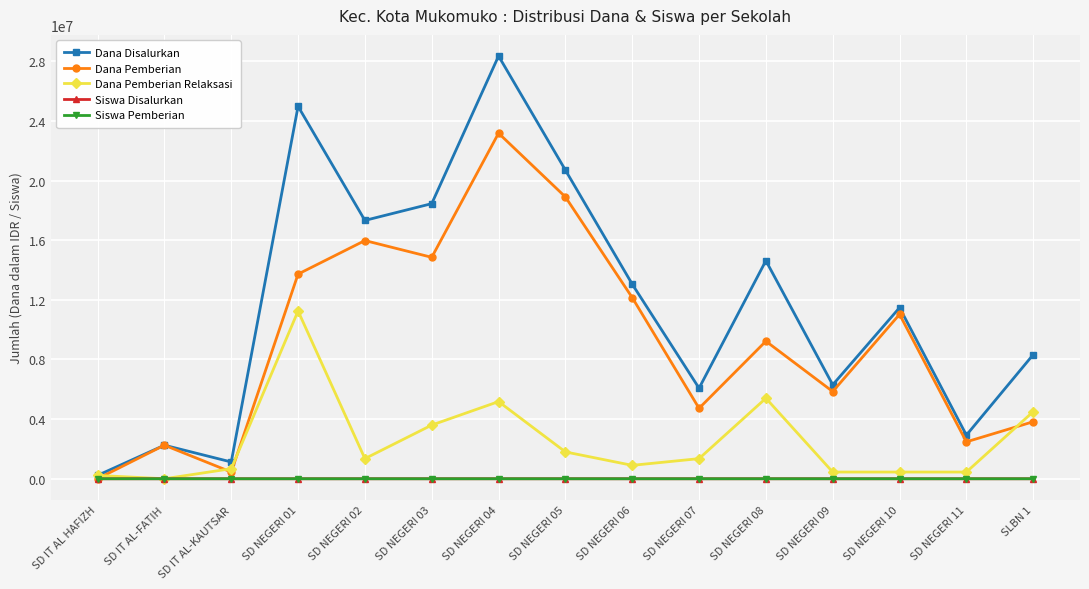

What is the label of the 9th point from the right?

SD NEGERI 04